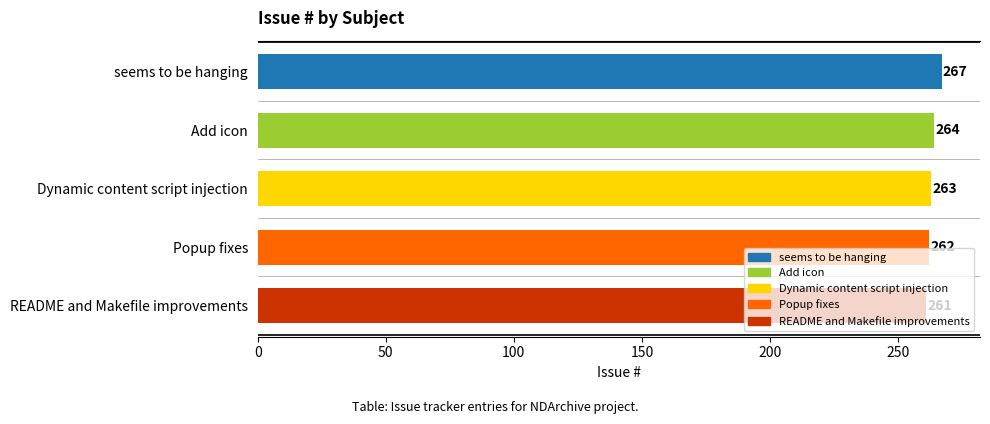

At which category does the chart reach its minimum across all series?

README and Makefile improvements